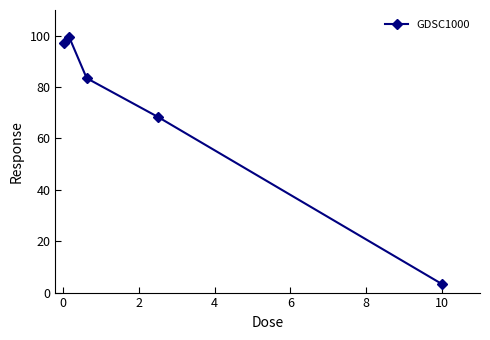

What is the difference between the second highest and minimum values?

93.8